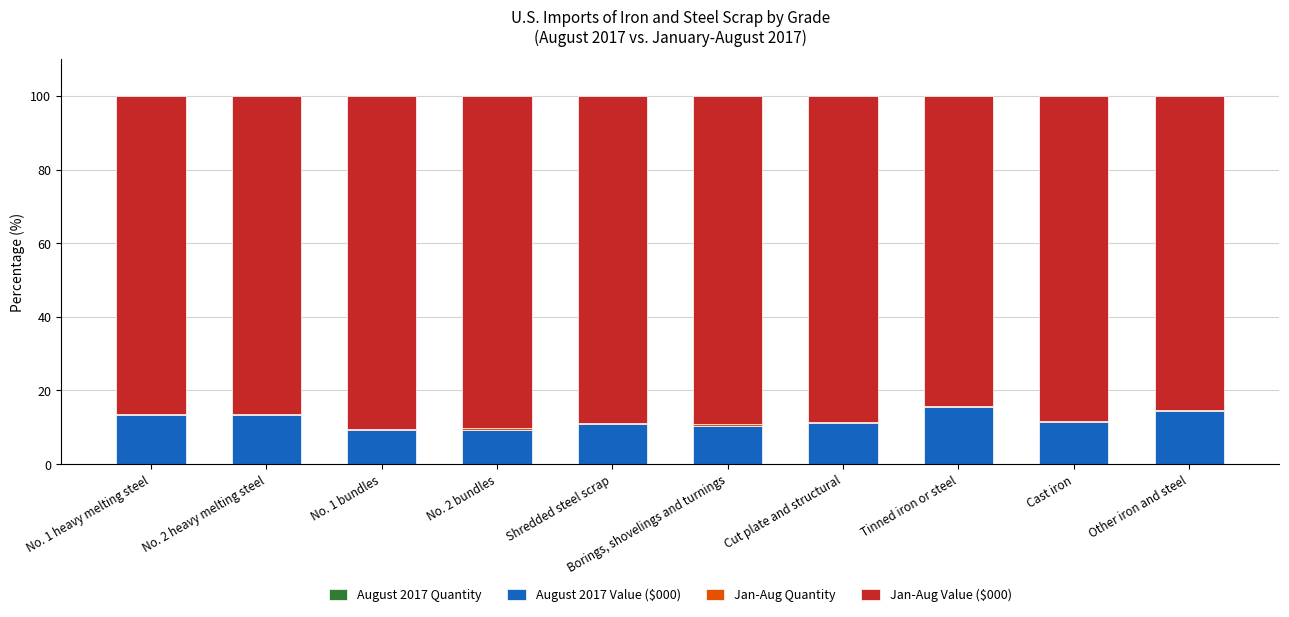

Between No. 1 heavy melting steel and No. 2 heavy melting steel, which is larger?

No. 2 heavy melting steel